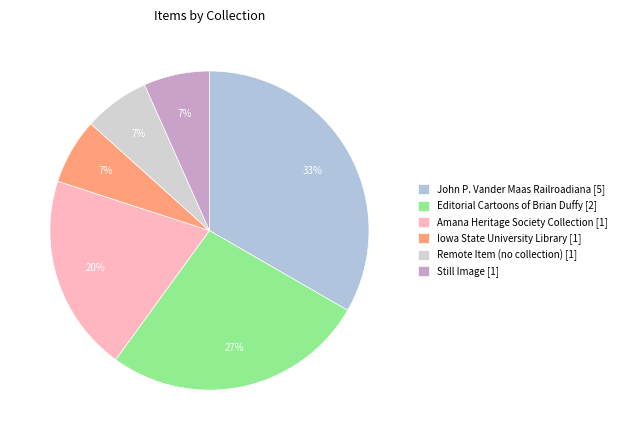

How much of the chart is everything except Remote Item (no collection) [1]?

93.3%